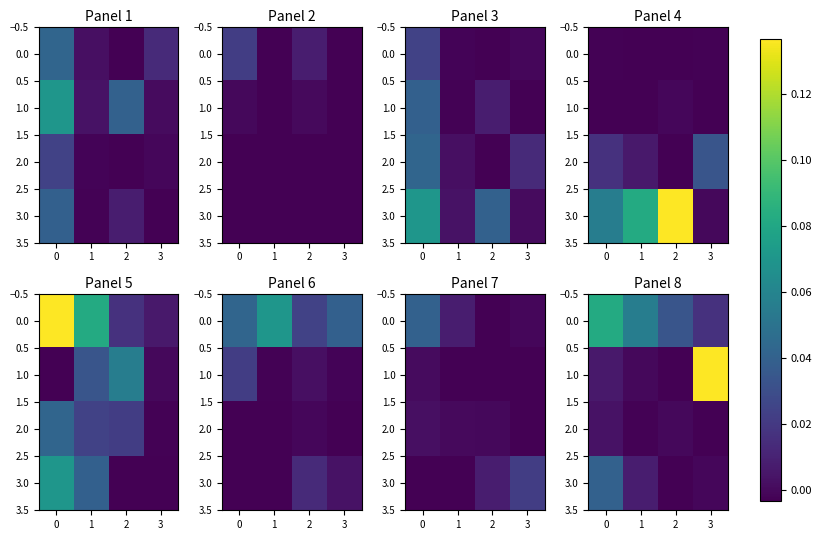

The value of 2.0 at 1 is -0.0. True or false?

True